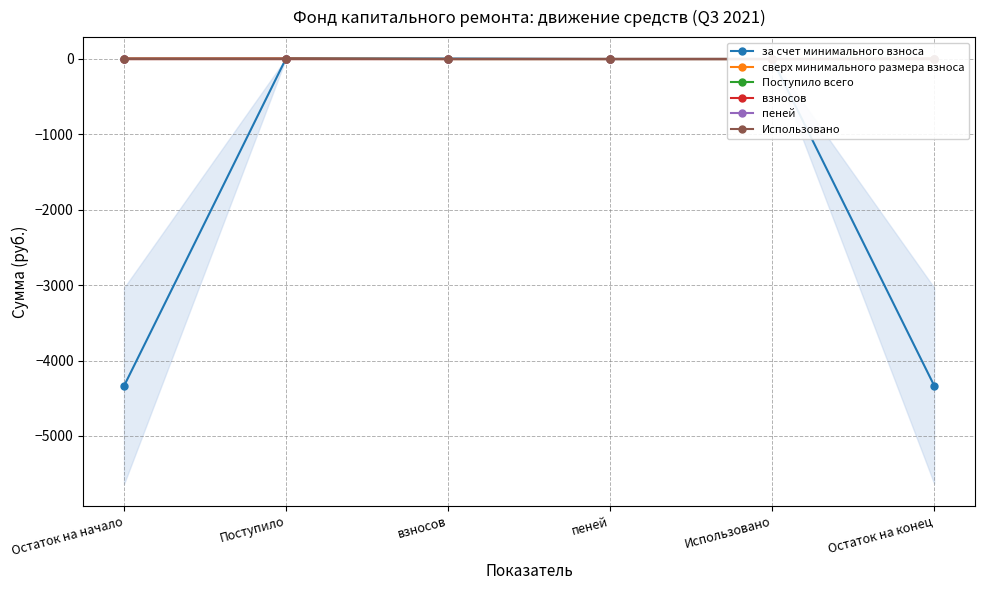

Does the chart have visible grid lines?

Yes